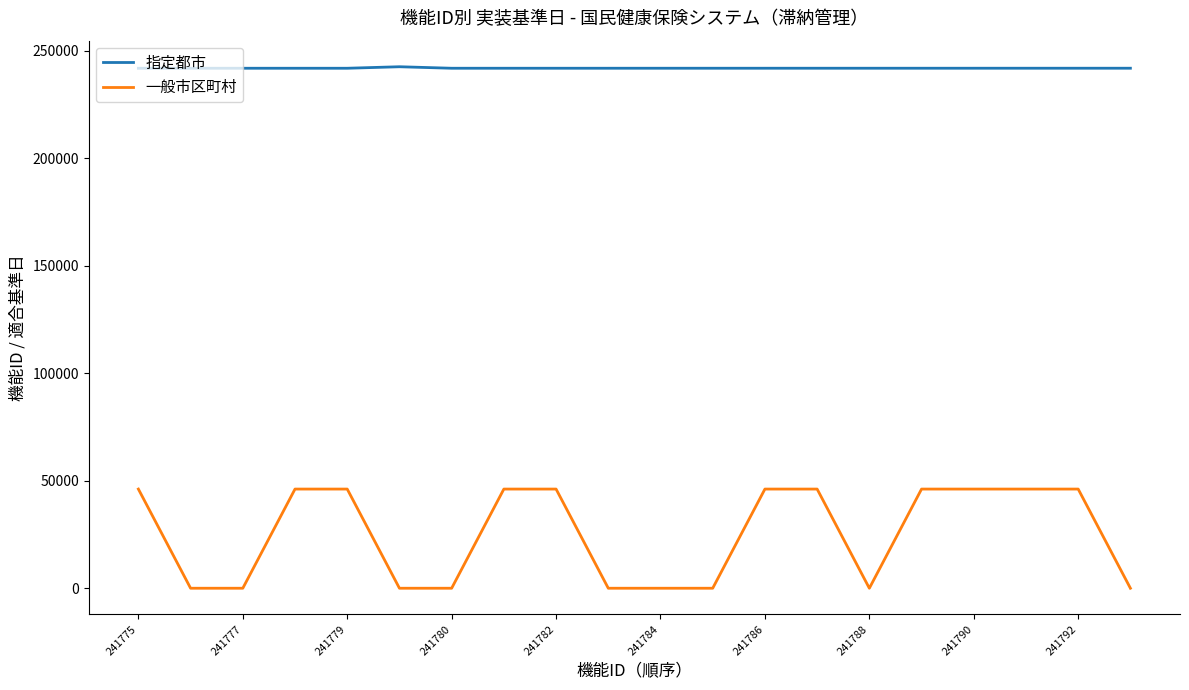

Rank the series by their average value, from highest to lowest.

指定都市, 一般市区町村